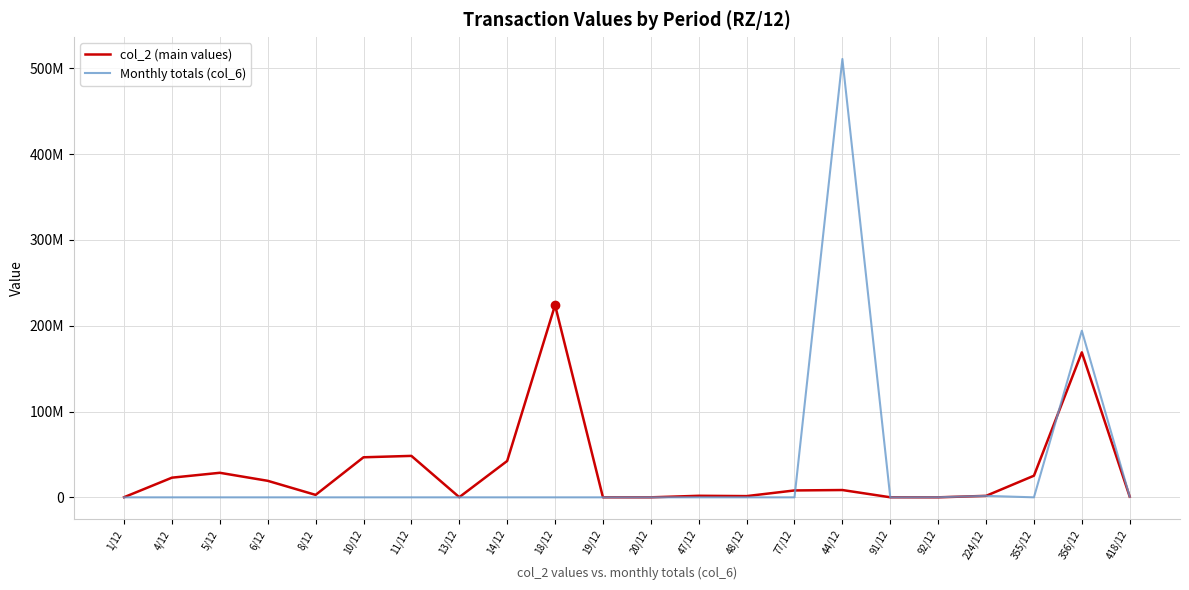

What are all the series names shown in the legend?

col_2 (main values), Monthly totals (col_6)